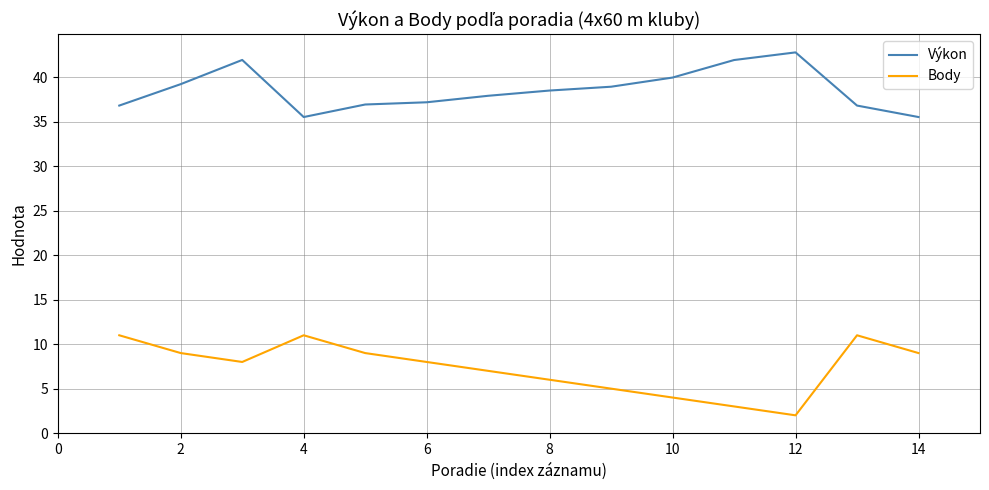

True or false: Body and Výkon cross at least once.

False